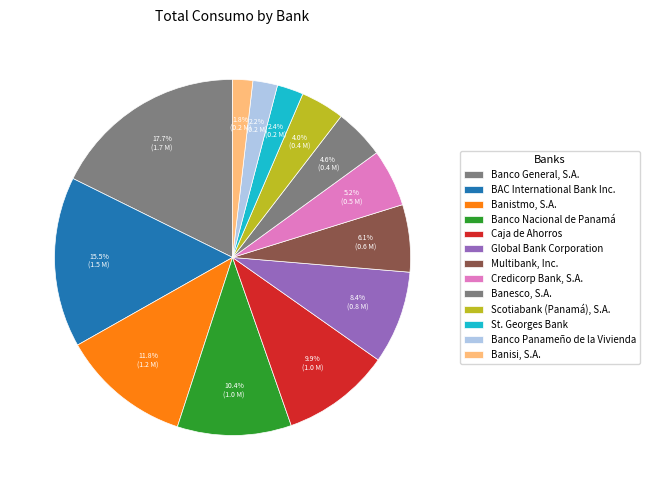

Is there a majority slice in this chart?

No